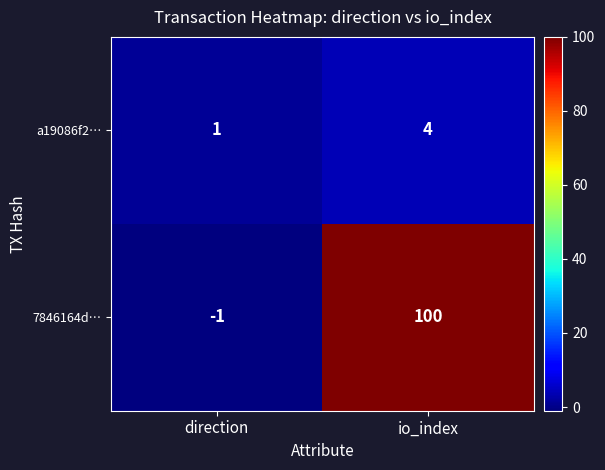

Is it true that 7846164d… equals -1 at direction?

True